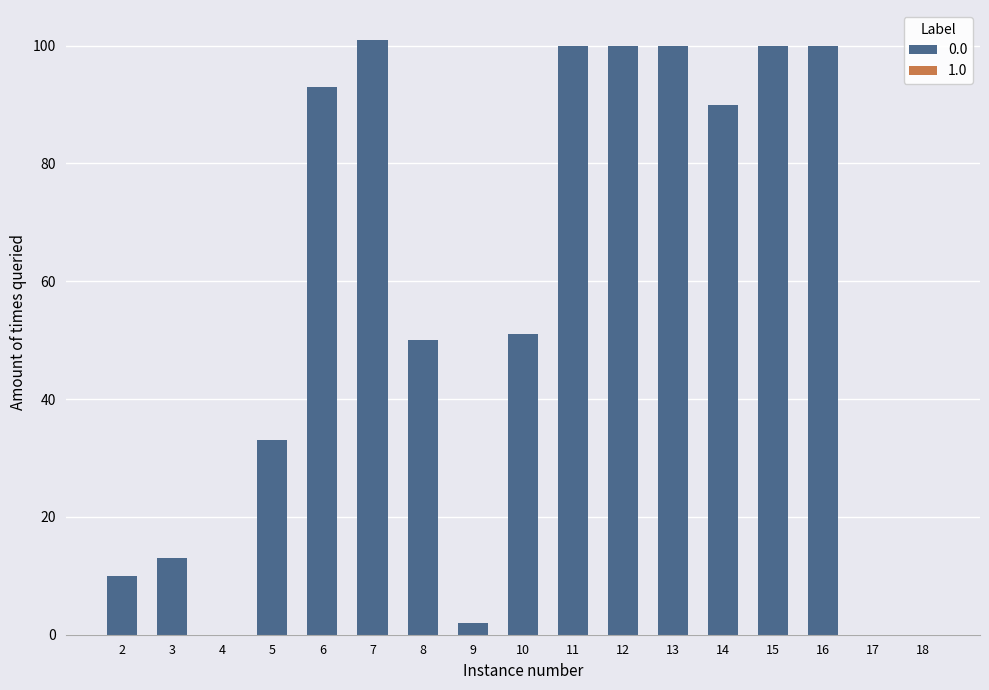

What is the spread (max minus min) of values at 2?

10.0